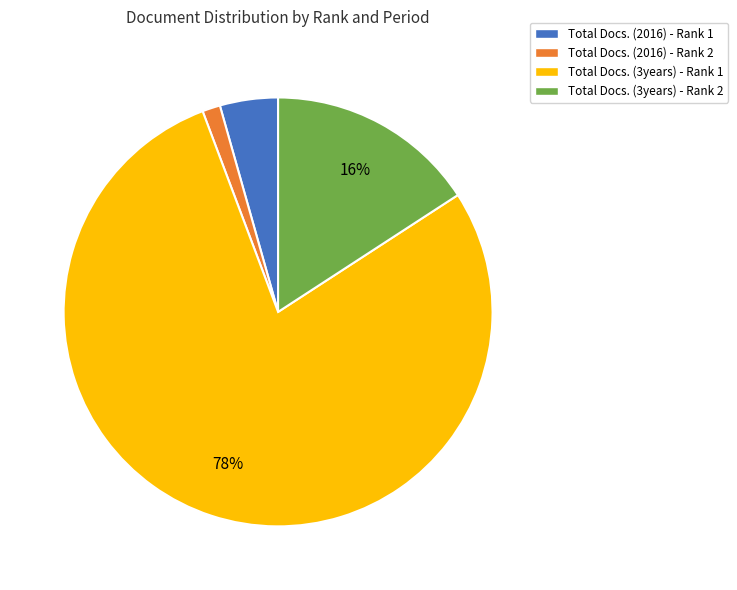

The Total Docs. (2016) - Rank 2 slice represents 11% of the pie. True or false?

False